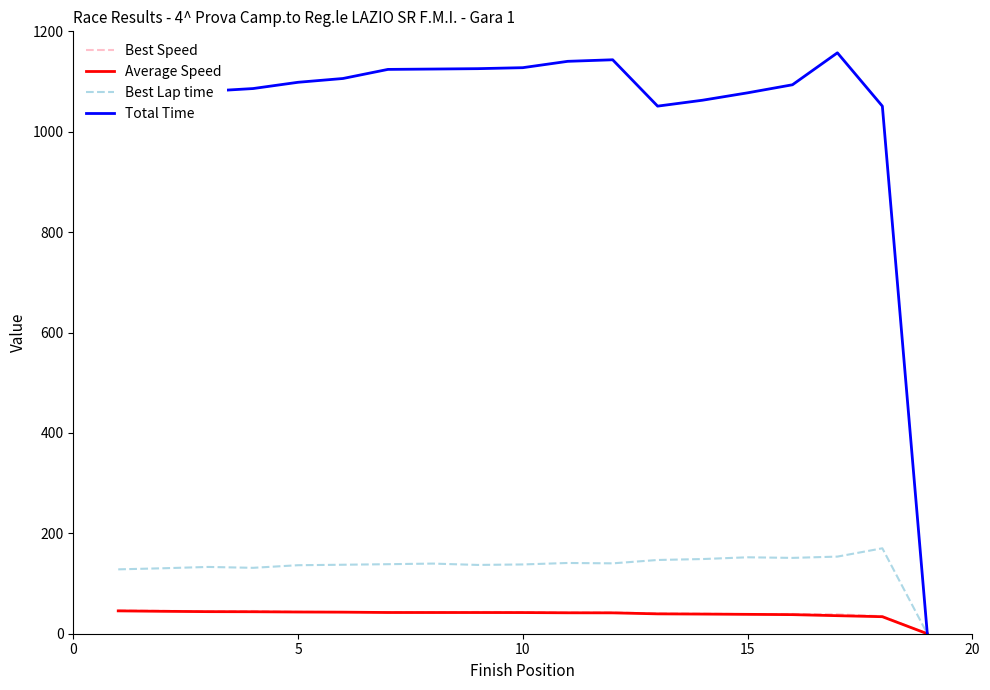

Which series has the widest spread of values?

Total Time